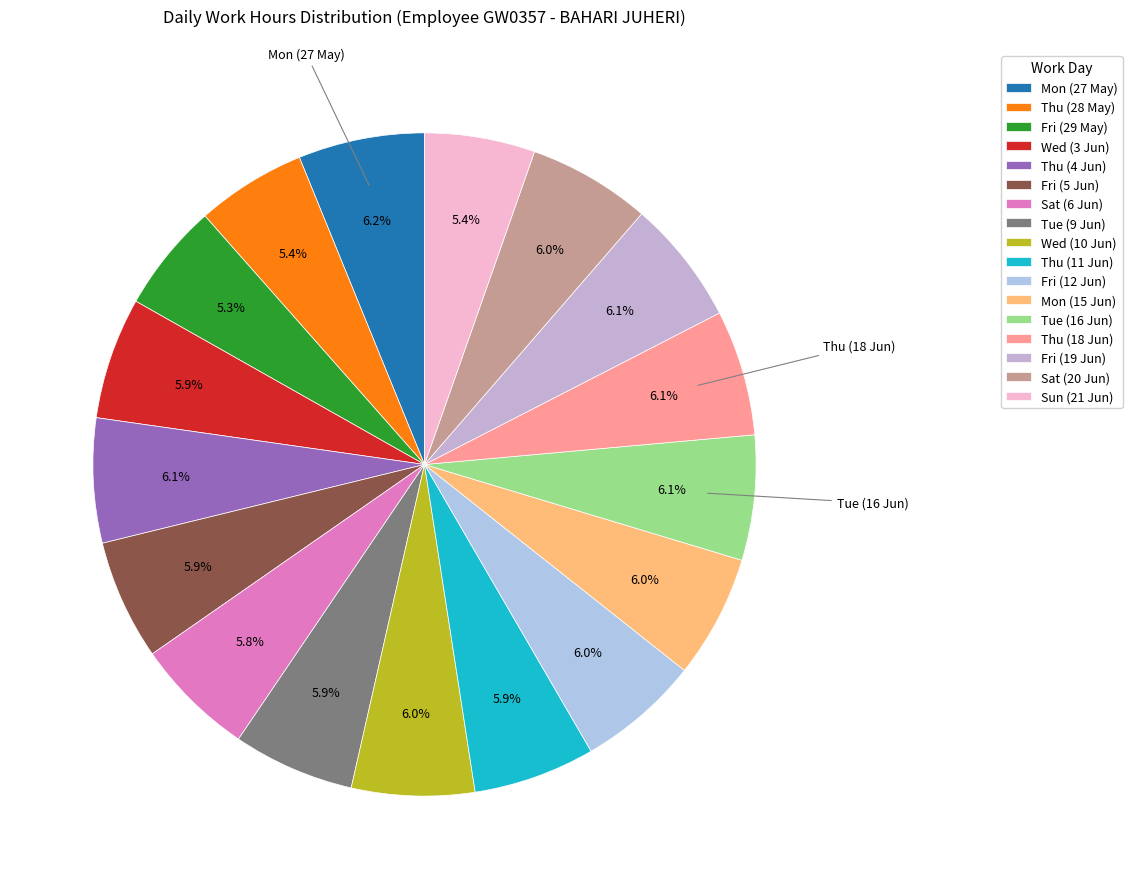

Count the number of slices in the pie.

17